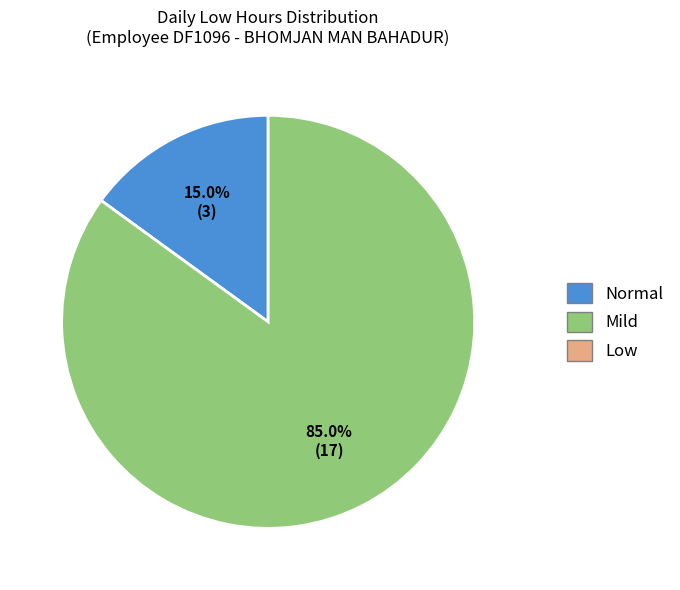

Is there any slice that represents more than half of the pie?

Yes